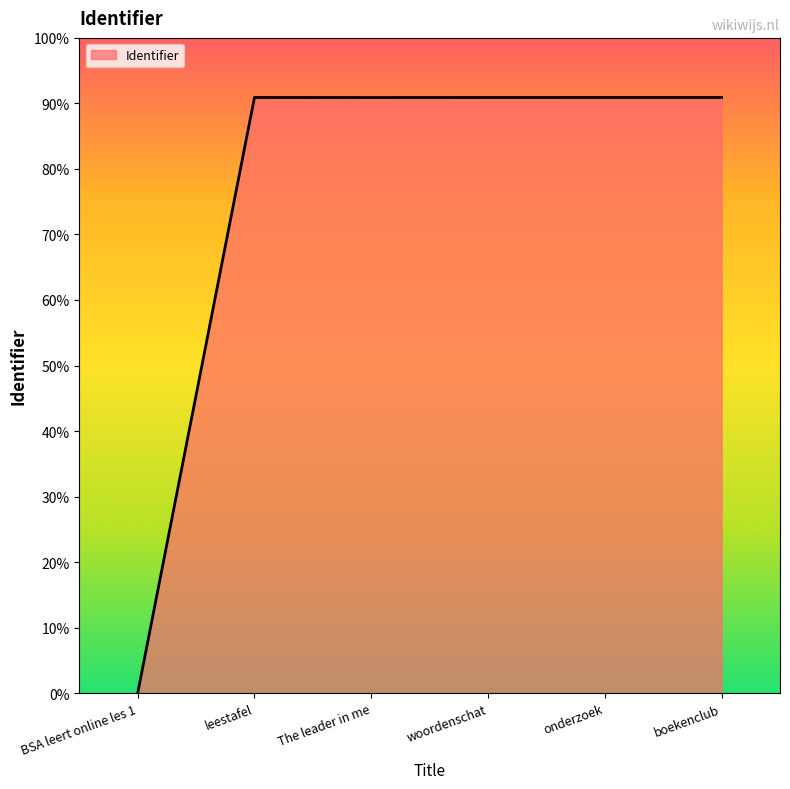

What is the label of the 5th point from the left?

onderzoek